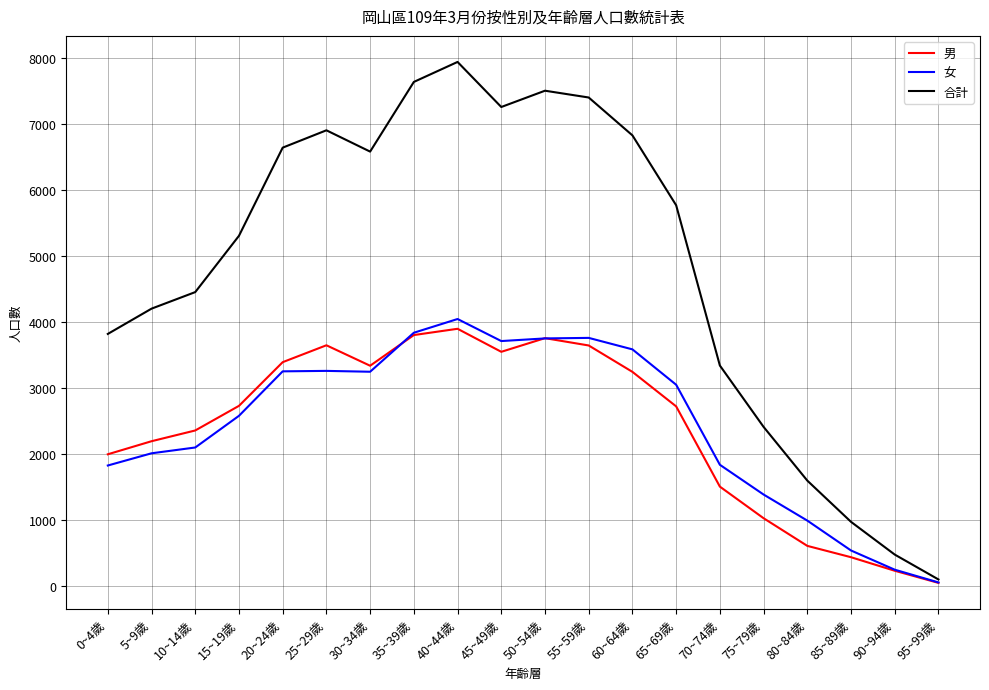

Which series has the widest spread of values?

合計